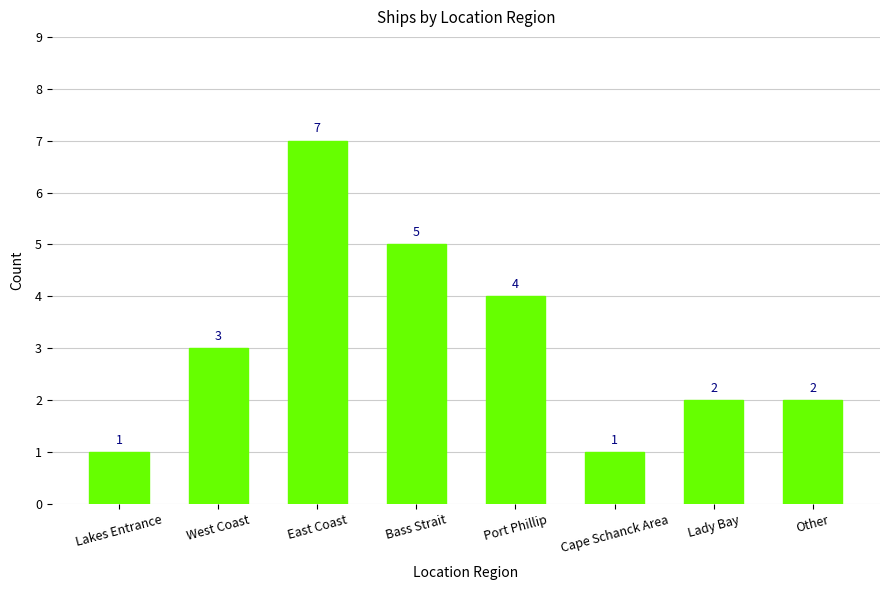

Count the number of data series in this chart.

1